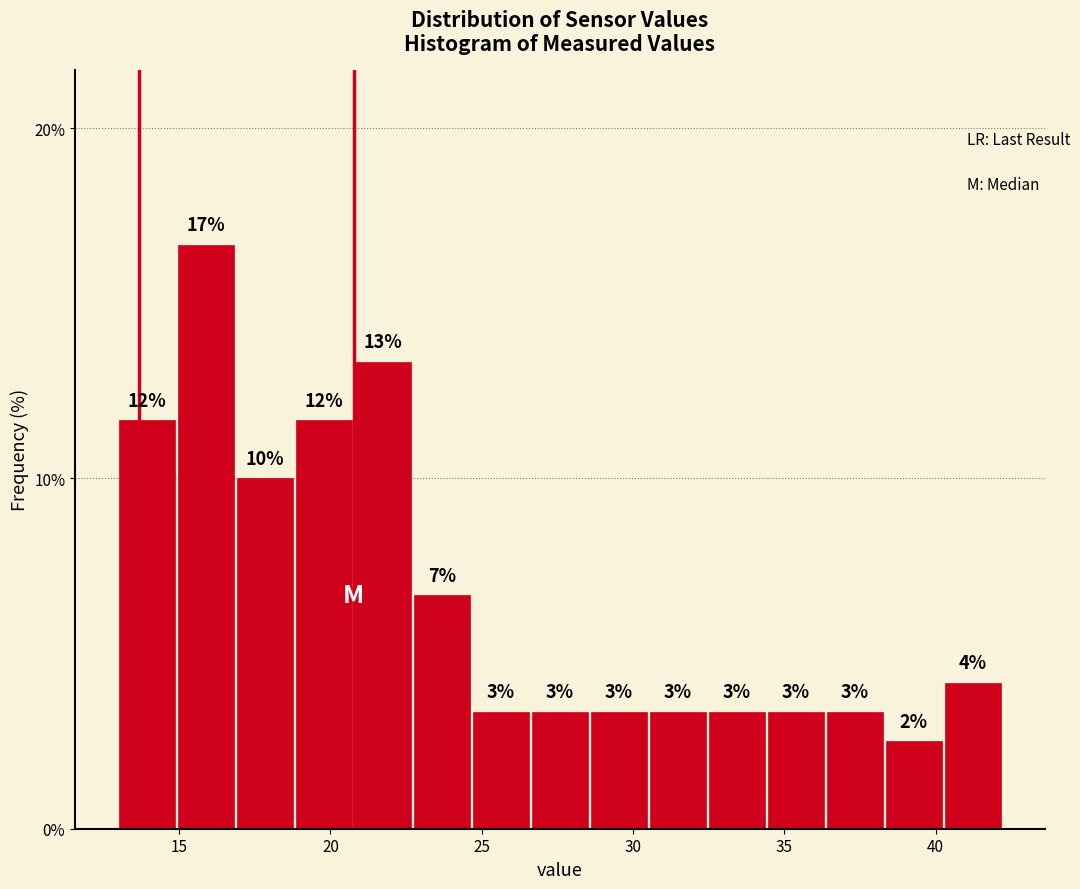

Read against the x-axis, roughly where is the centre of the tallest bar?

16.0